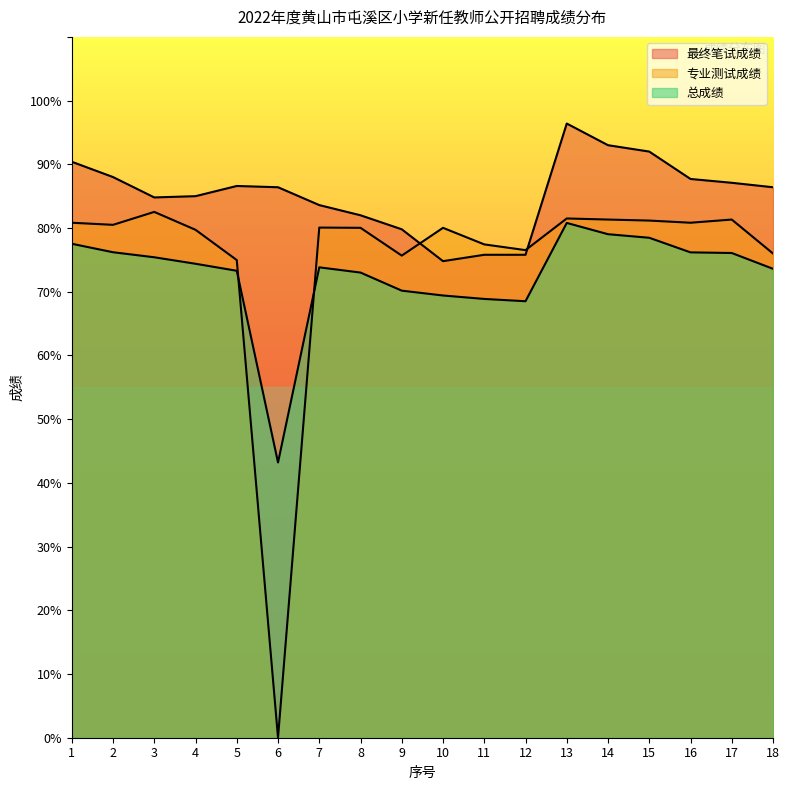

At which label is 最终笔试成绩 closest to 85?

4